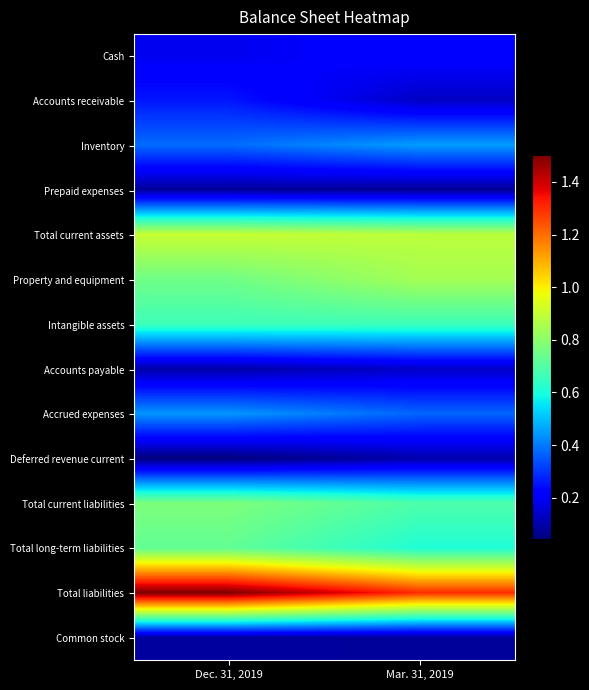

What is the total value across all series at Mar. 31, 2019?

65729874